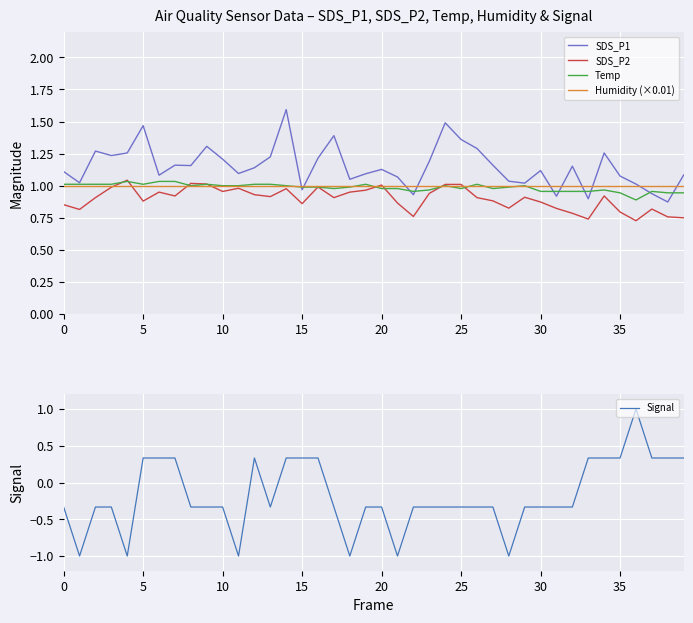

True or false: SDS_P1 and SDS_P2 intersect in this chart.

False